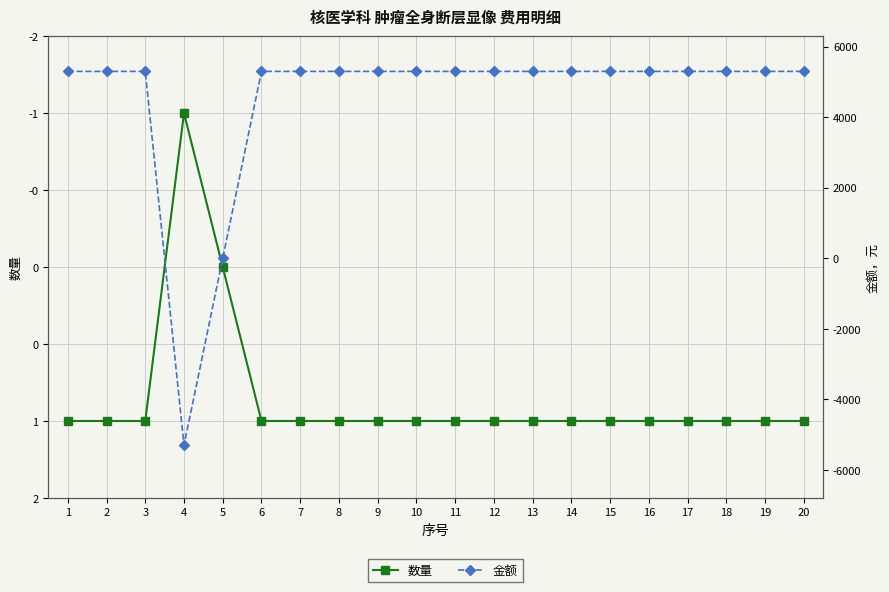

How many data points in 数量 are less than 1?

2